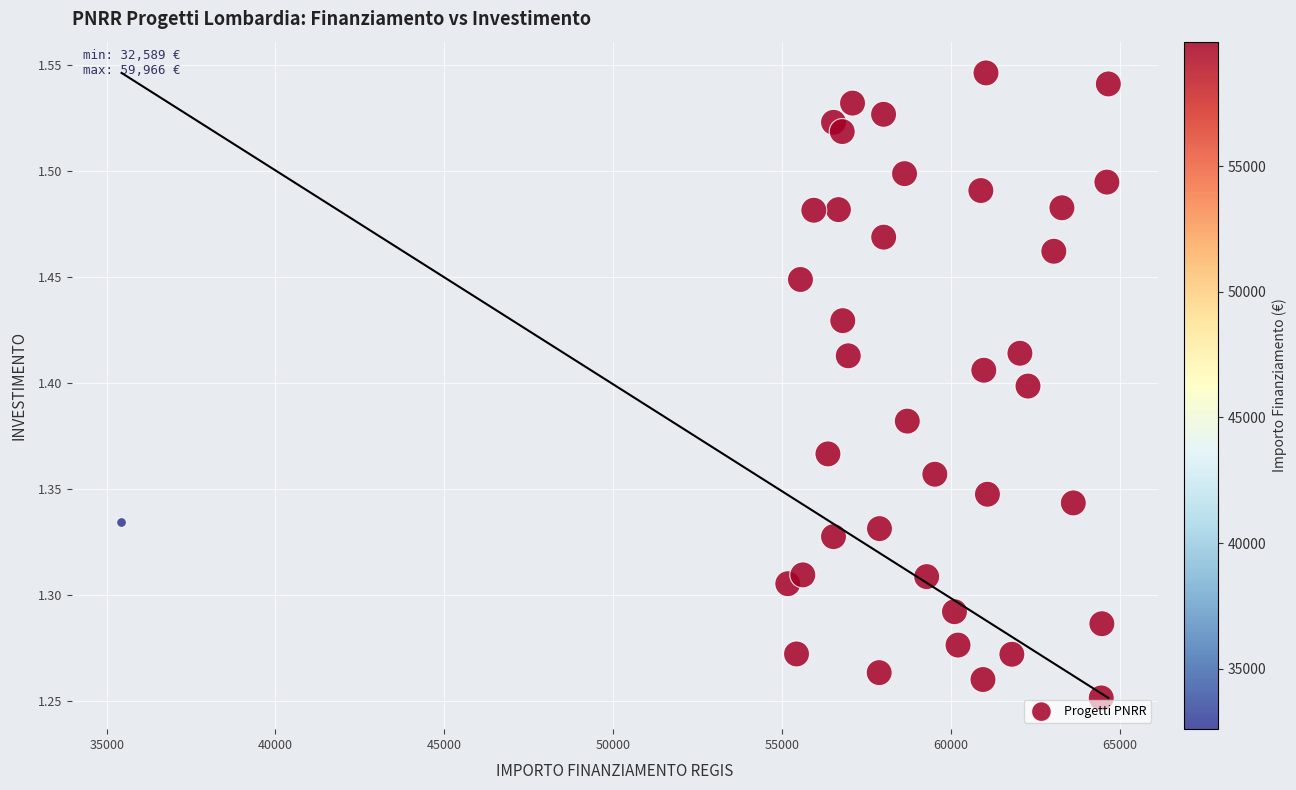

What is the range of X values (max minus min)?

29224.3